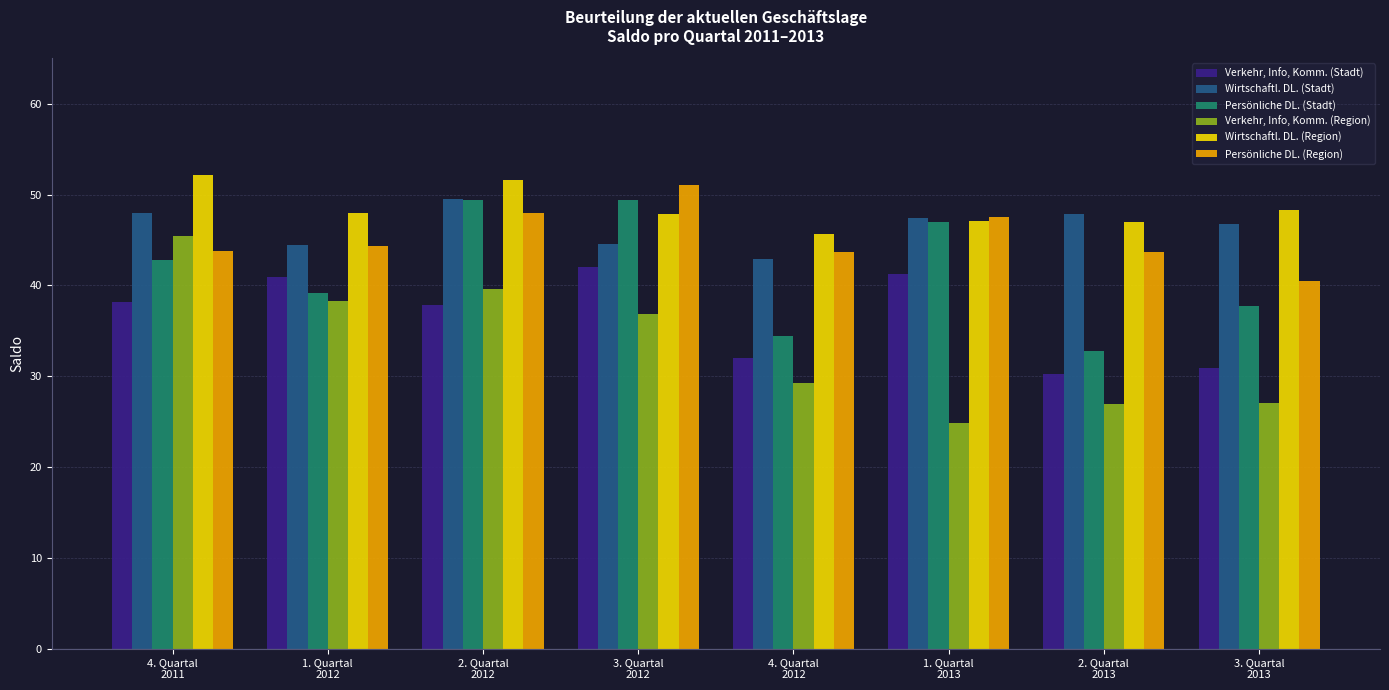

How many bars are there in each group?

6